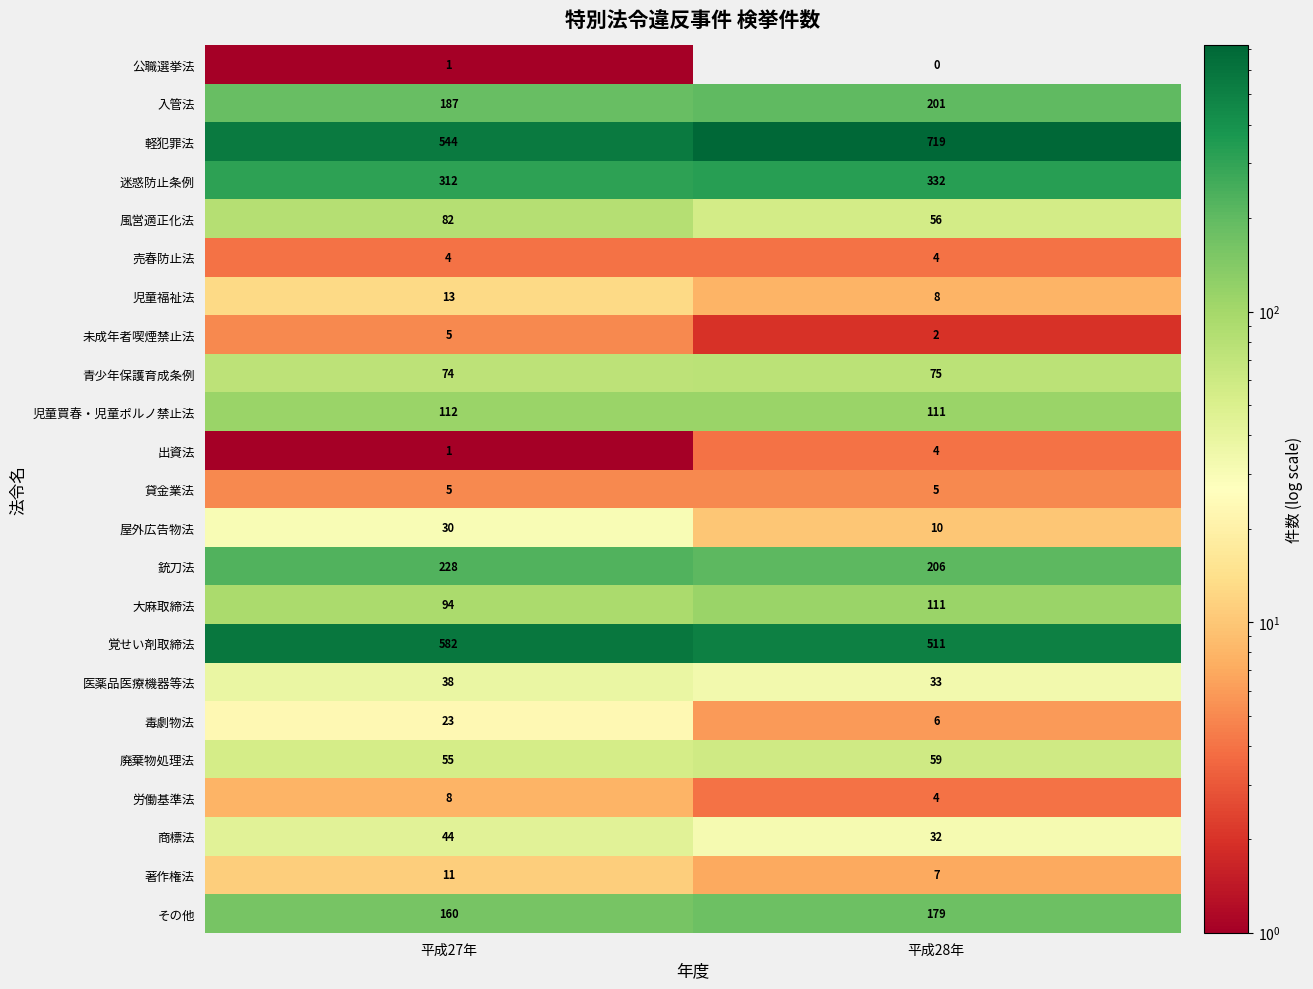

Count the number of data series in this chart.

23